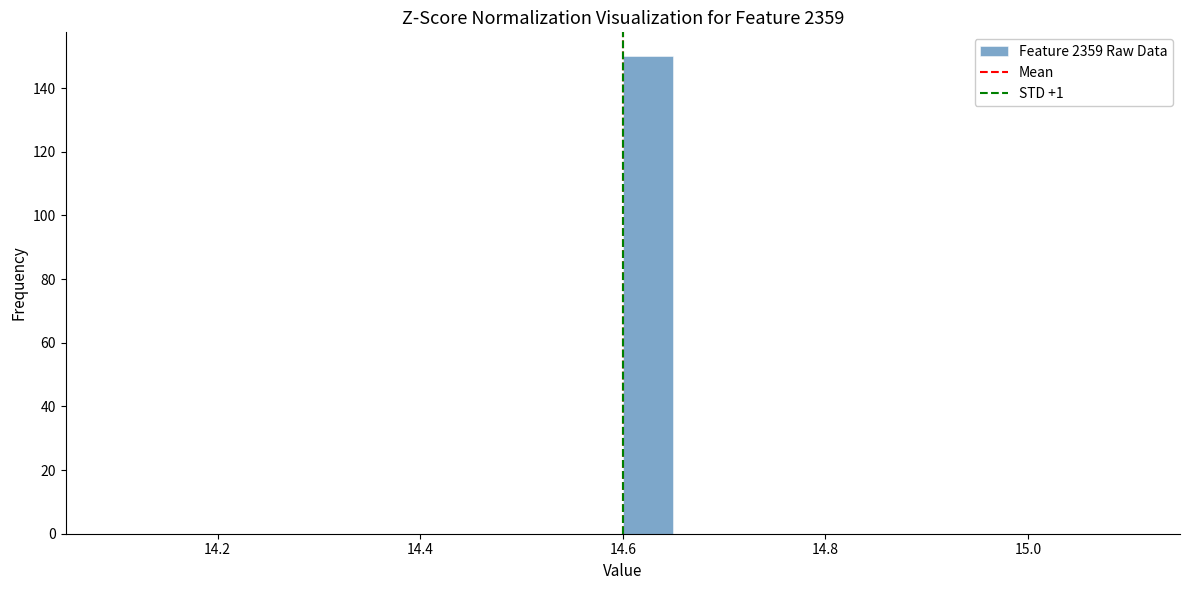

Read against the x-axis, roughly where is the centre of the tallest bar?

14.62